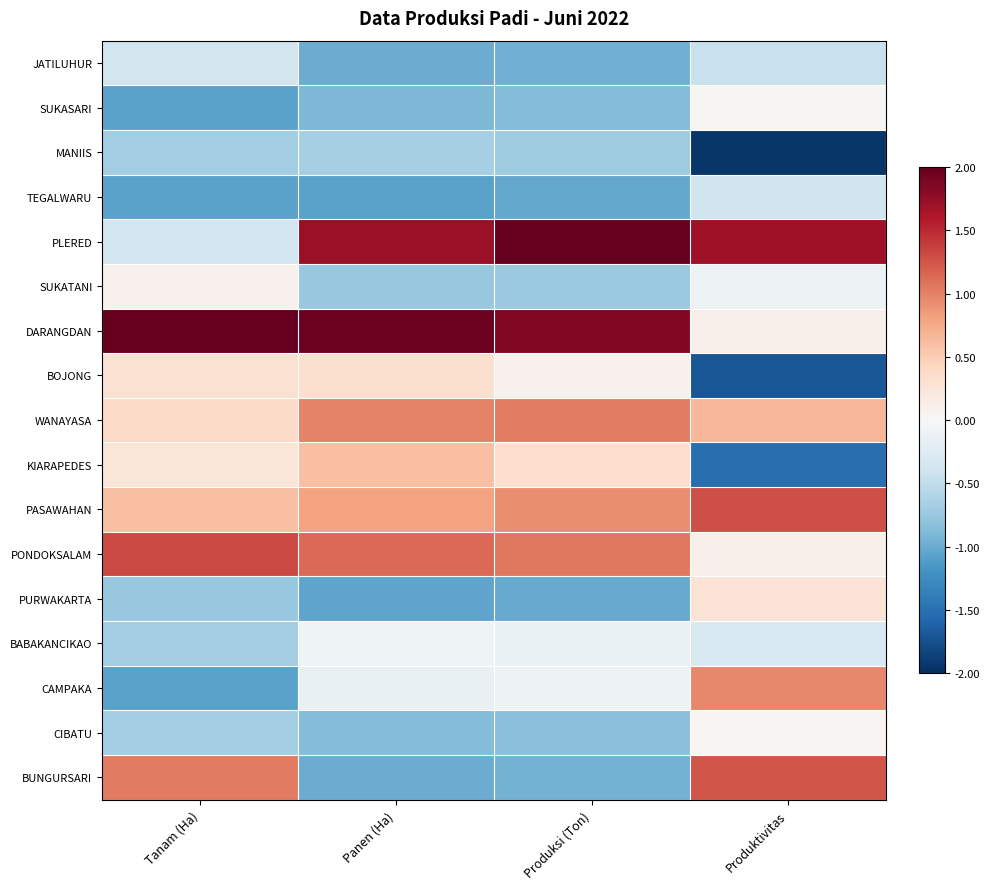

At how many categories does at least one series exceed -1?

4